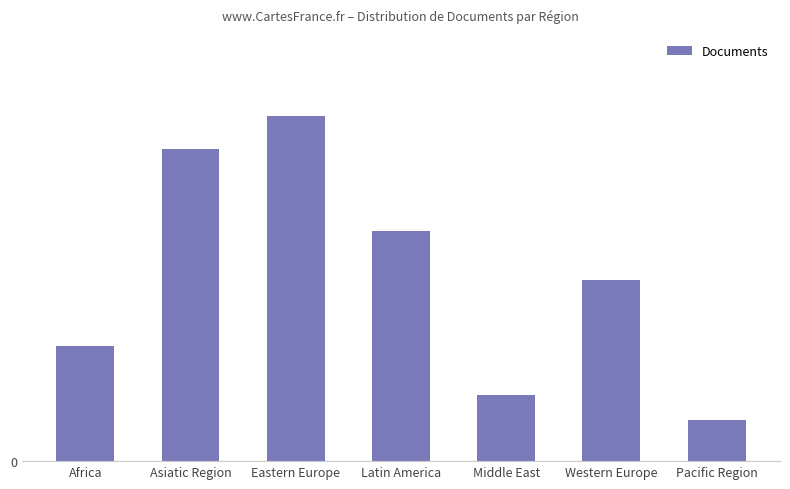

True or false: the data shows 8 at Middle East.

True